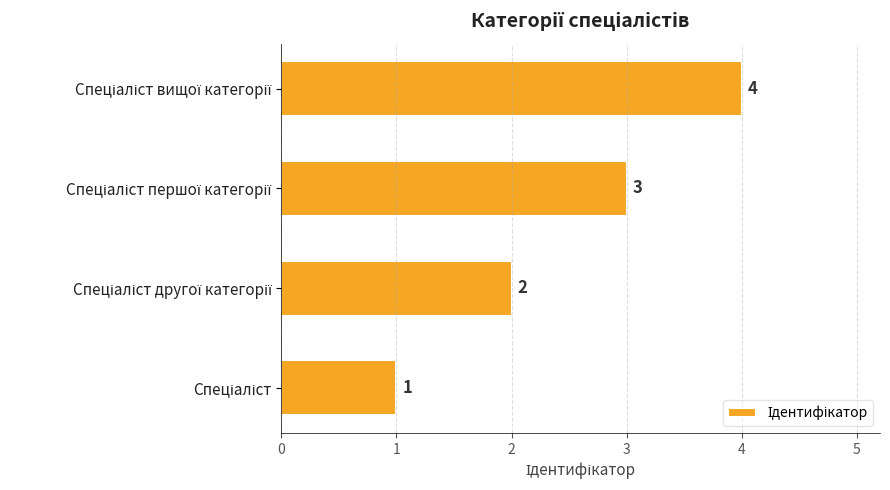

What is the sum of all values?

10